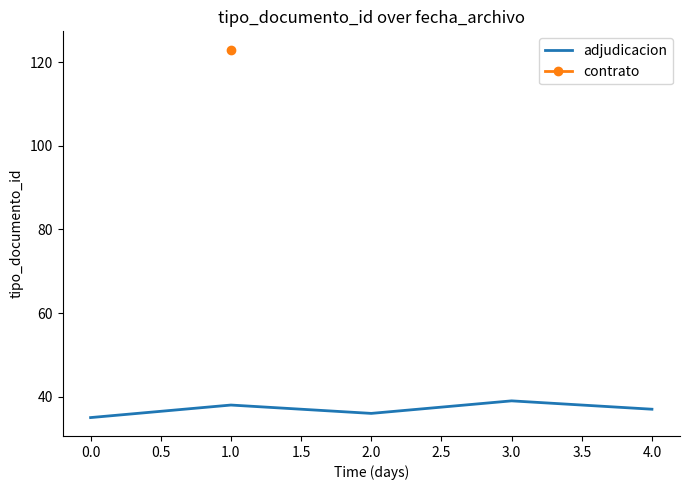

True or false: adjudicacion has a value of 57 at 3.0.

False